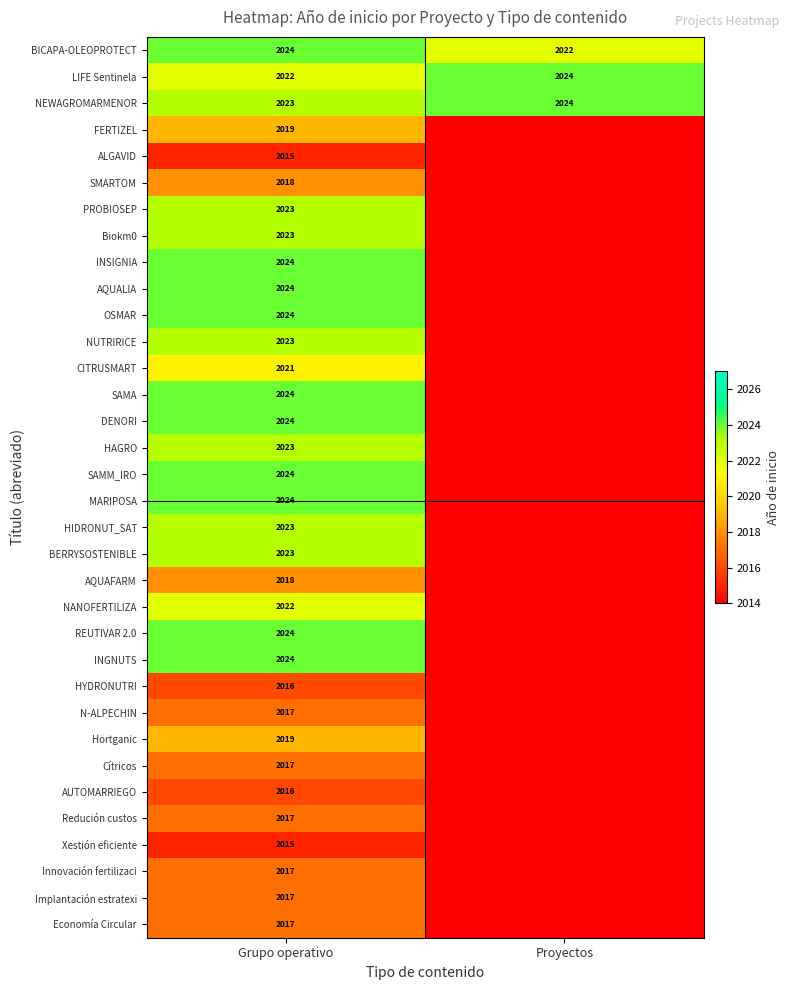

Which label corresponds to the smallest value in the chart?

Proyectos